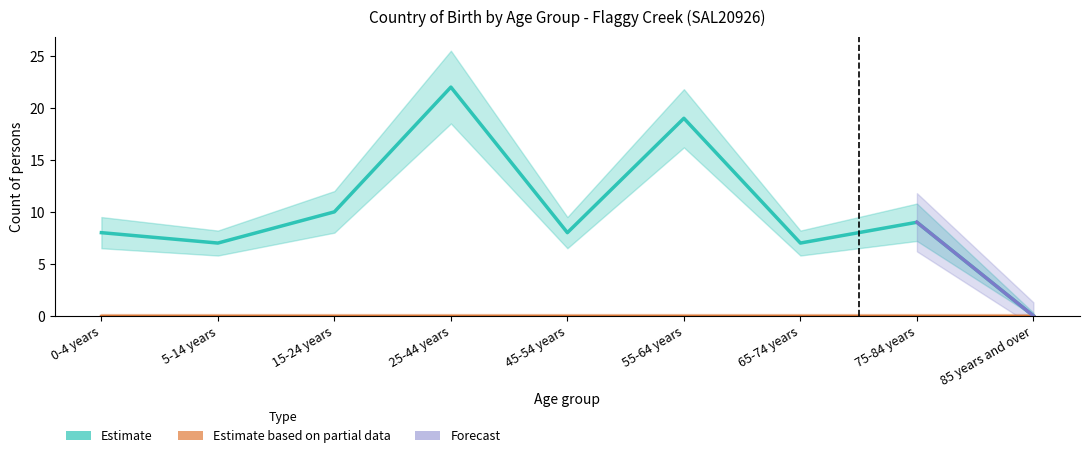

How many interior local valleys (lower than both neighbors) does the data have?

3